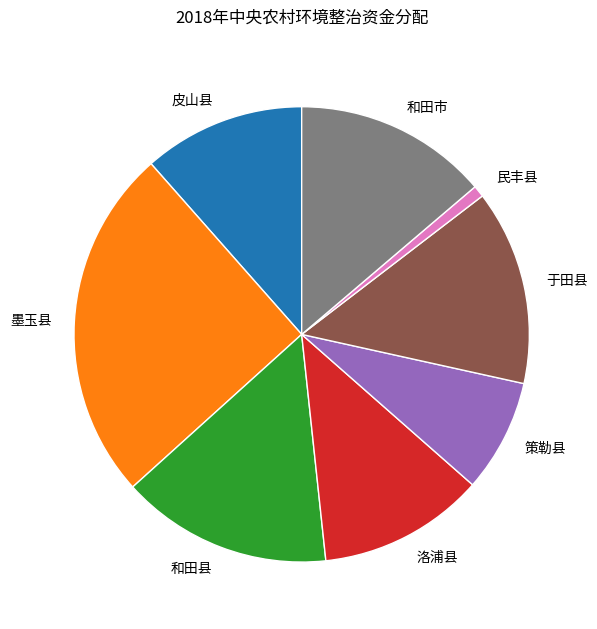

Is 洛浦县 the majority of the pie?

No